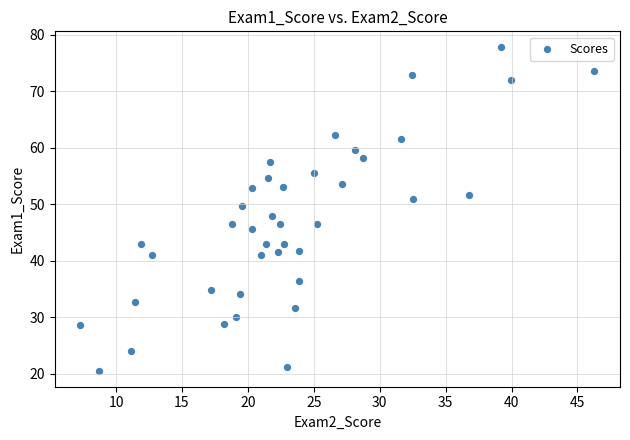

What is the range of Y values (max minus min)?

57.2